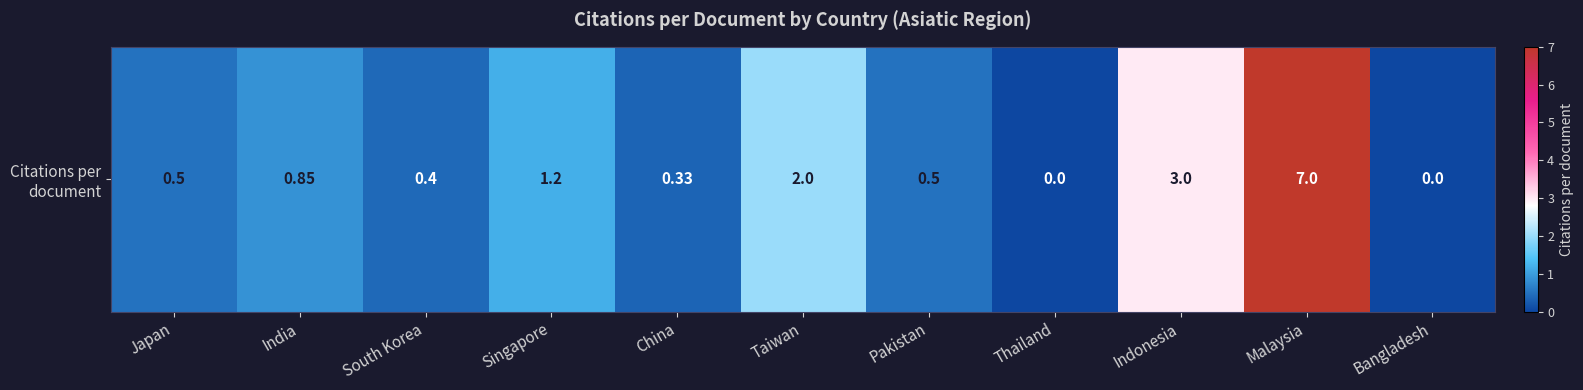

At which category does the chart reach its minimum across all series?

Thailand